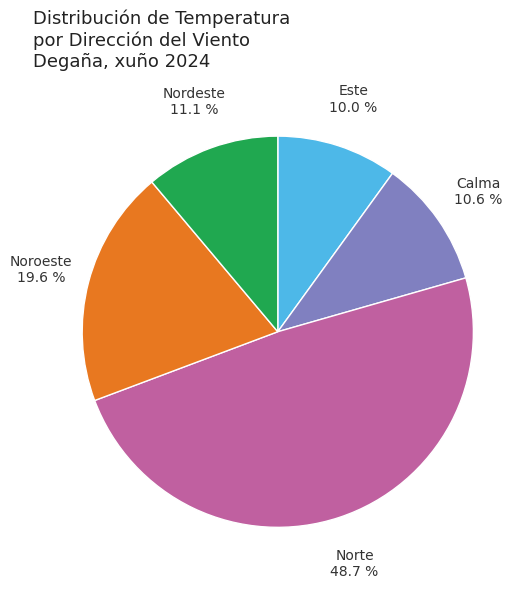

How many segments does this pie chart have?

5